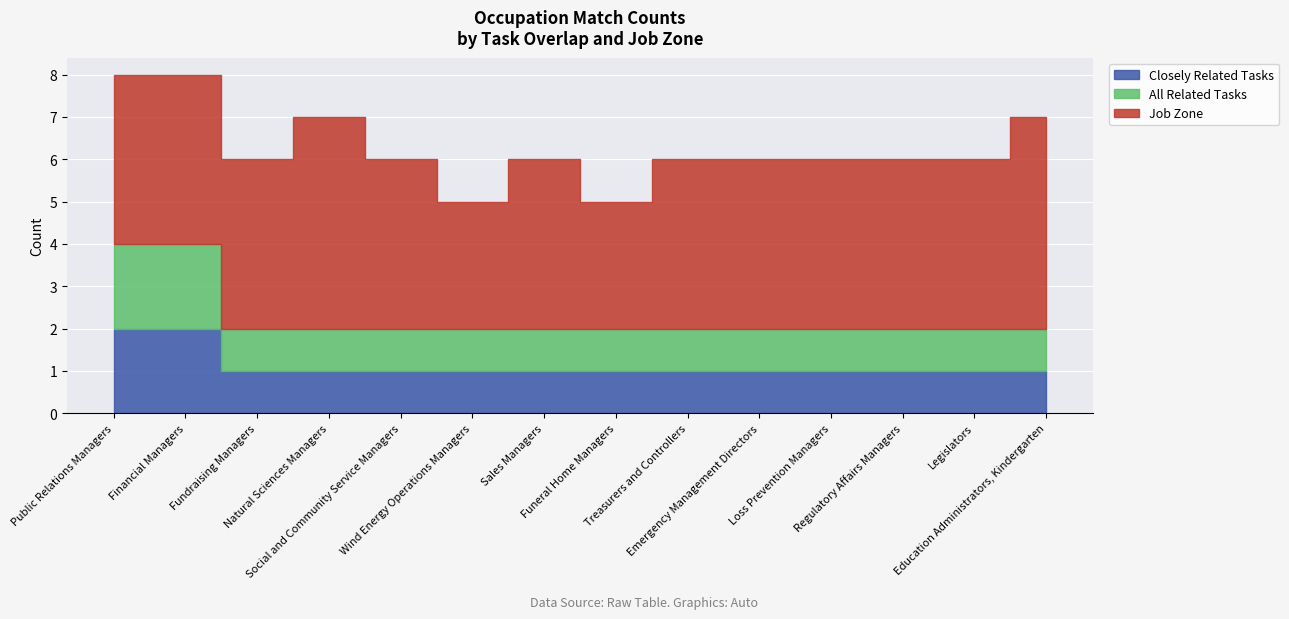

Is the value of All Related Tasks at Treasurers and Controllers greater than the value of Job Zone at Loss Prevention Managers?

No